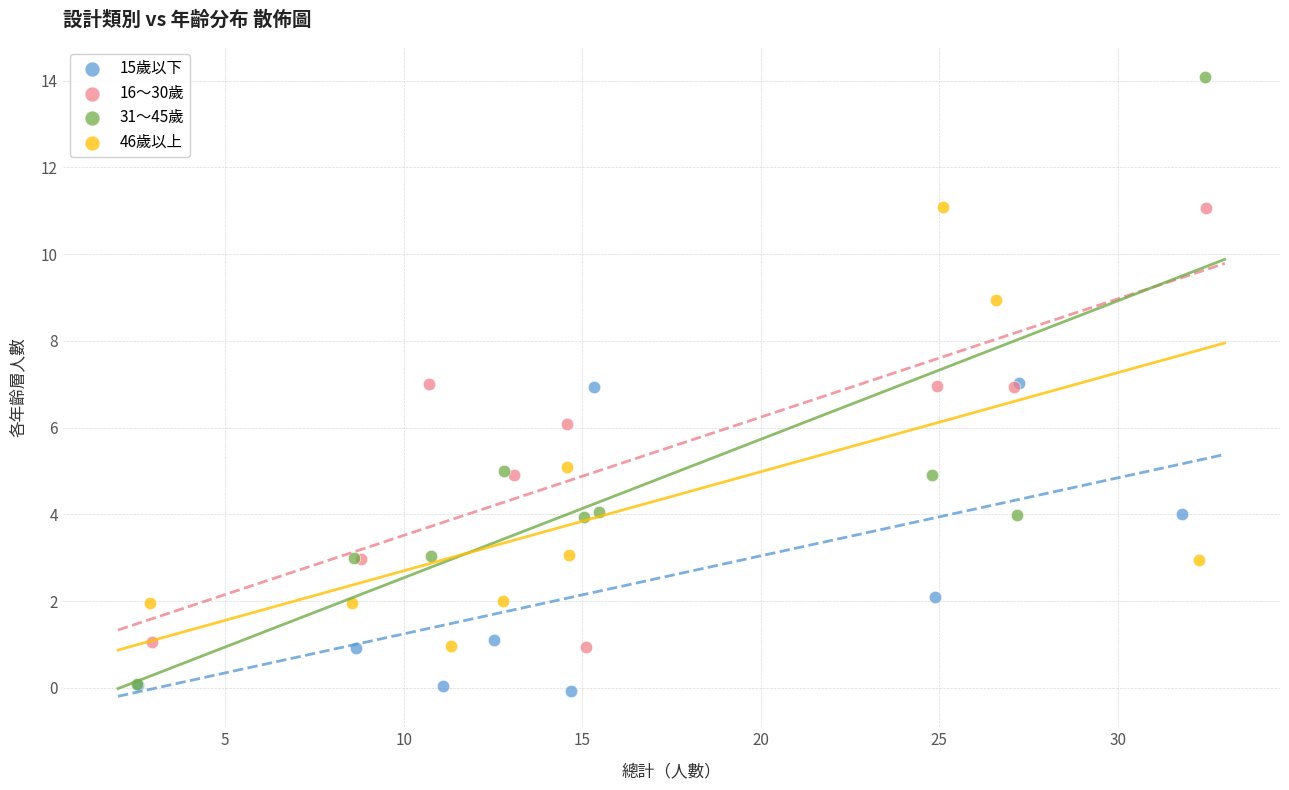

Which series has the largest Y range (max minus min)?

31～45歲